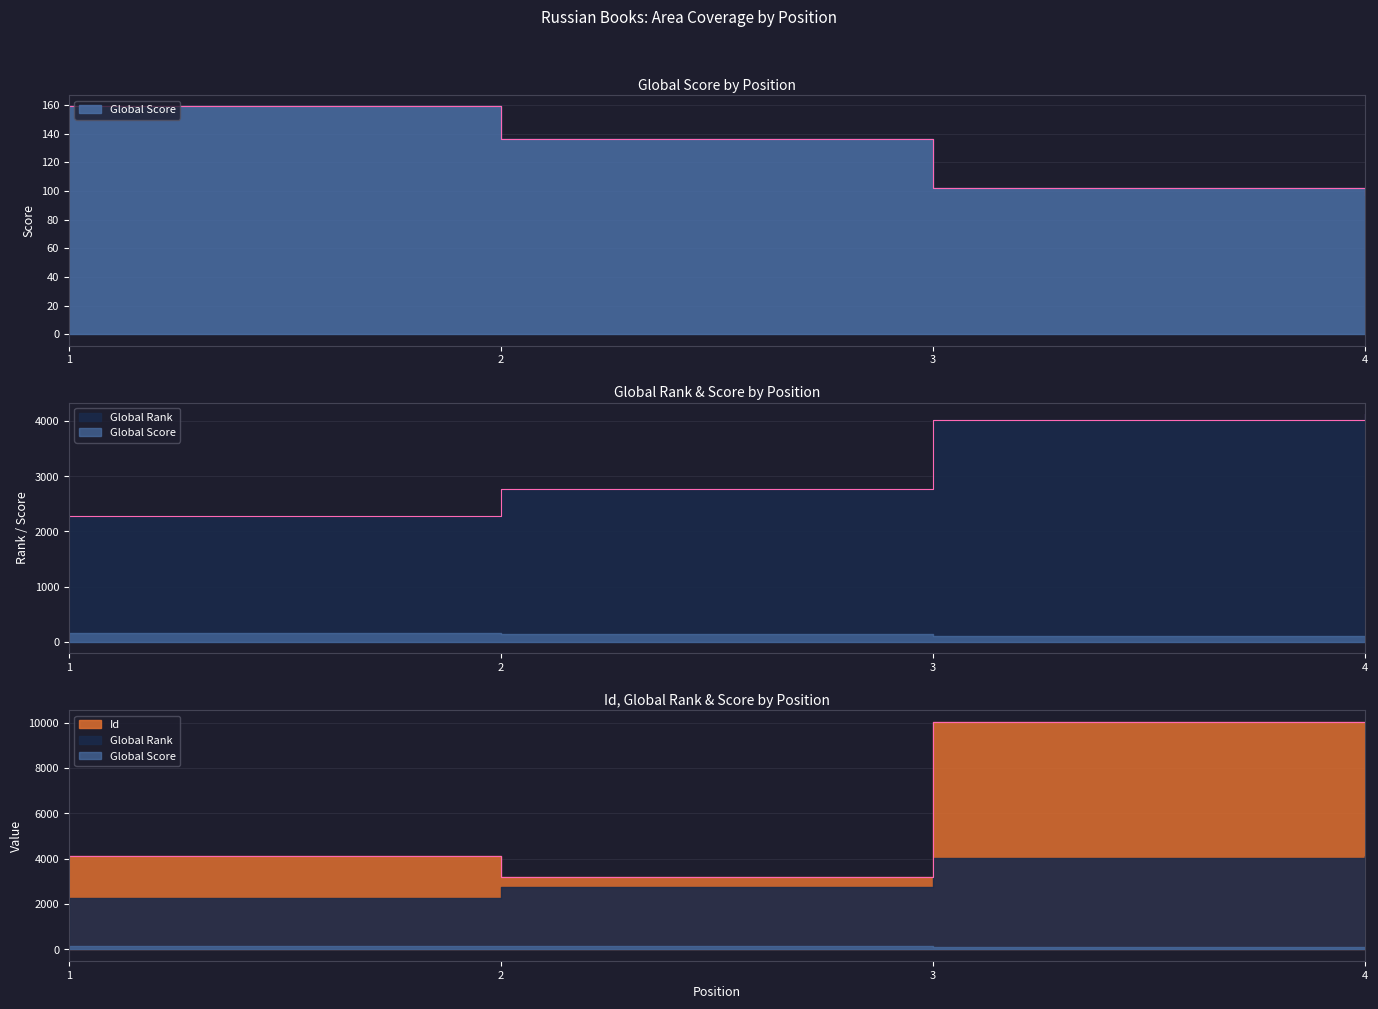

At how many categories does at least one series exceed 203?

4